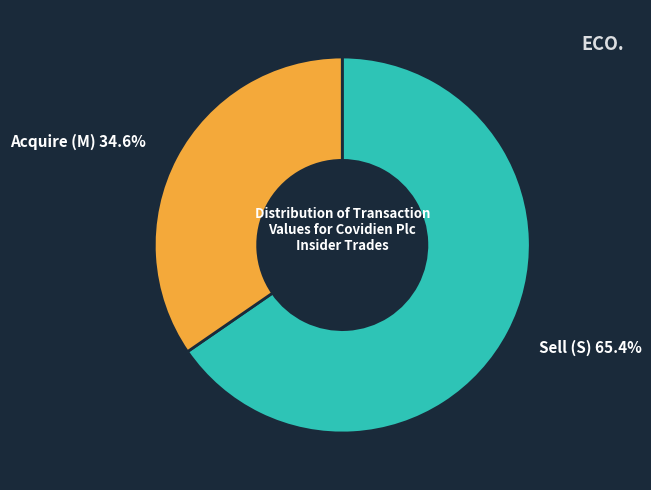

Is there any slice that represents more than half of the pie?

Yes